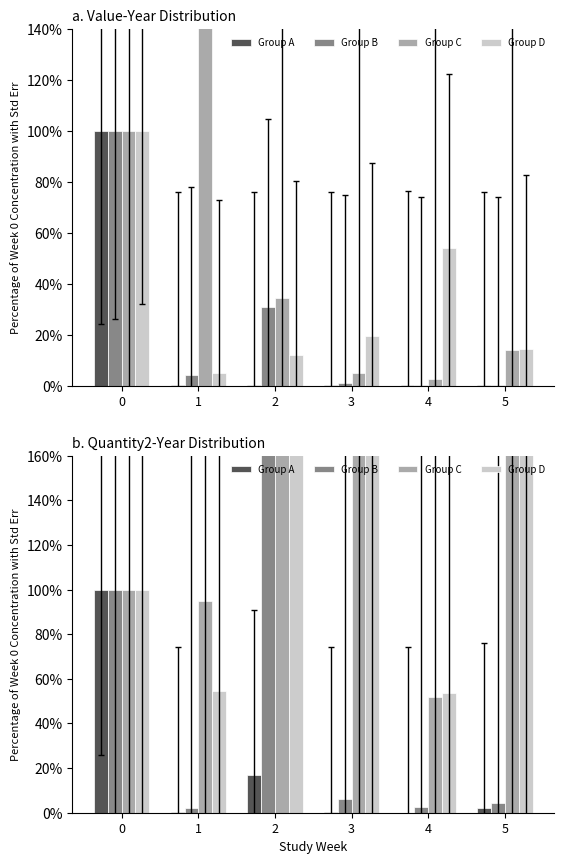

Which series has the widest spread of values?

Group D